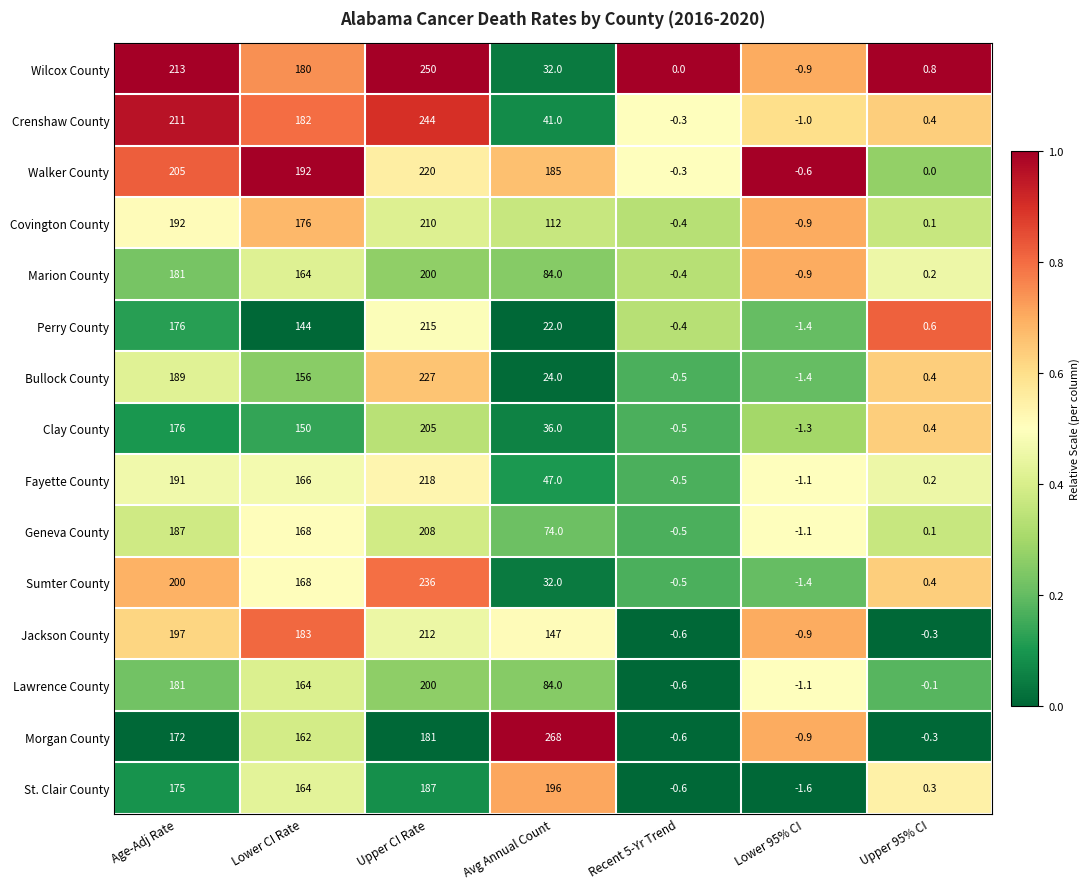

What is the difference between the Wilcox County values at Upper CI Rate and Lower 95% CI?

250.9